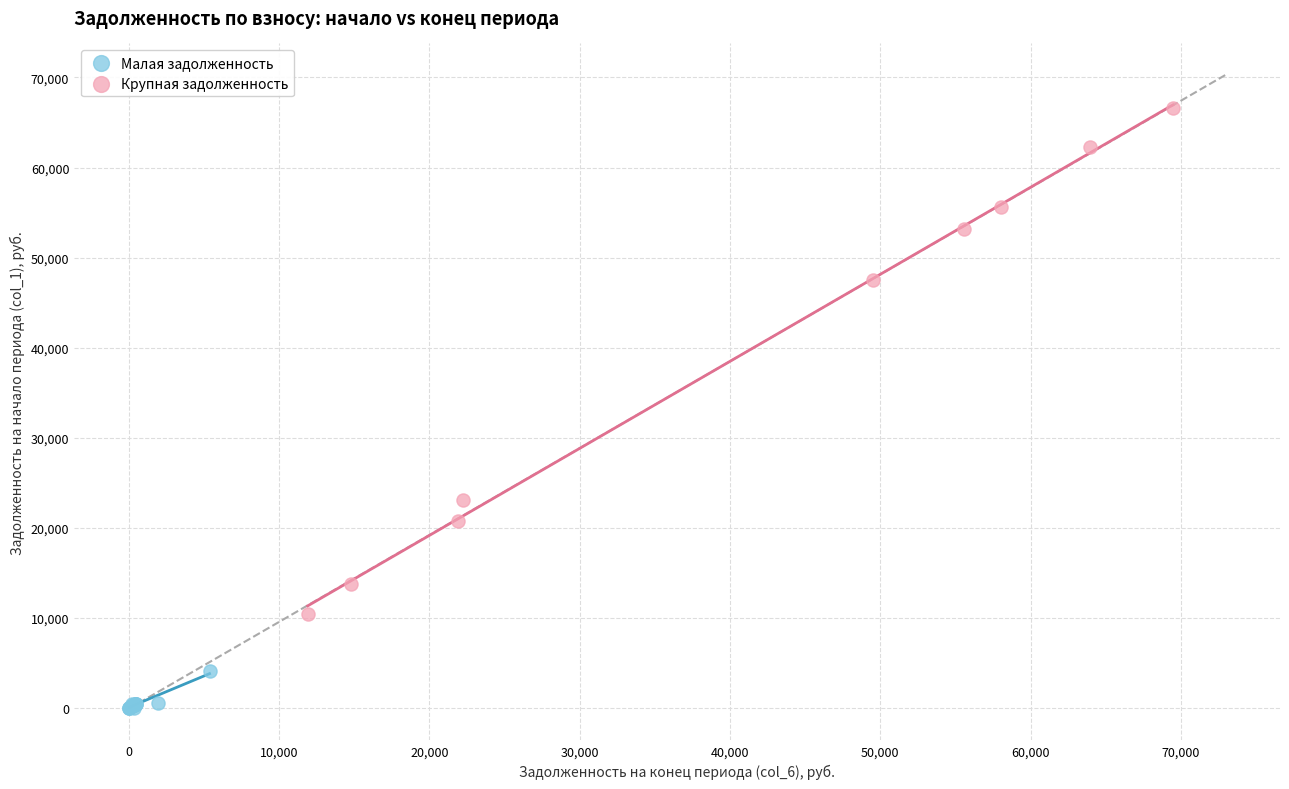

Which series contains the highest Y value?

Крупная задолженность